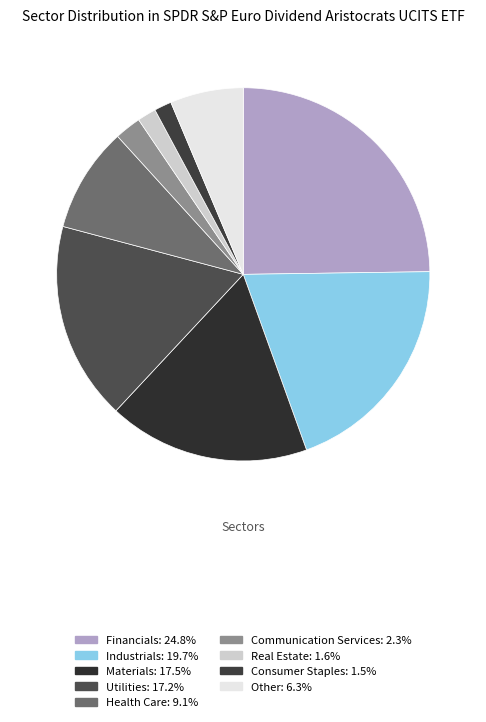

Which slice is the smallest?

Consumer Staples